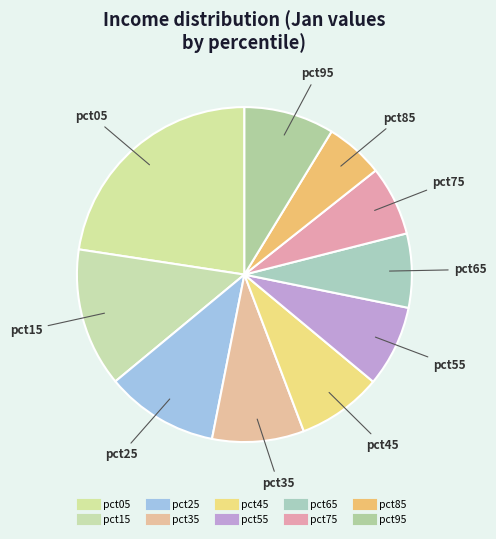

To the nearest percent, what is the difference between the largest and smallest slice percentages?

17%